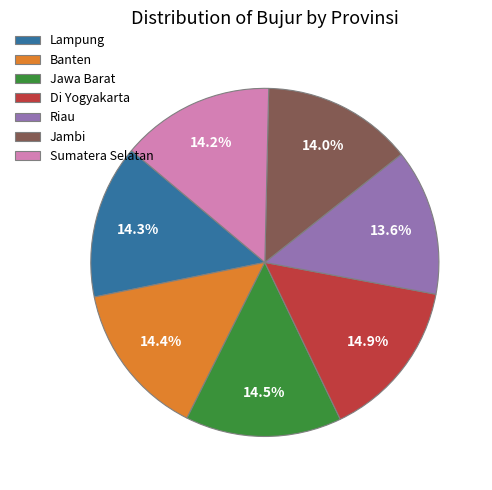

True or false: Lampung accounts for 1% of the total.

False